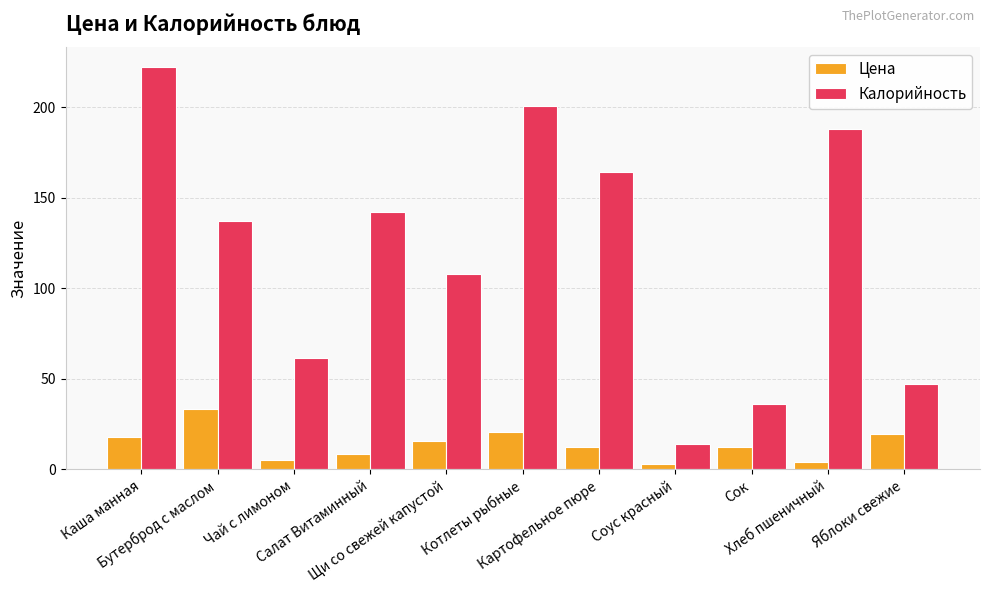

What is the value of the Калорийность bar at the 11th from the left?

47.0